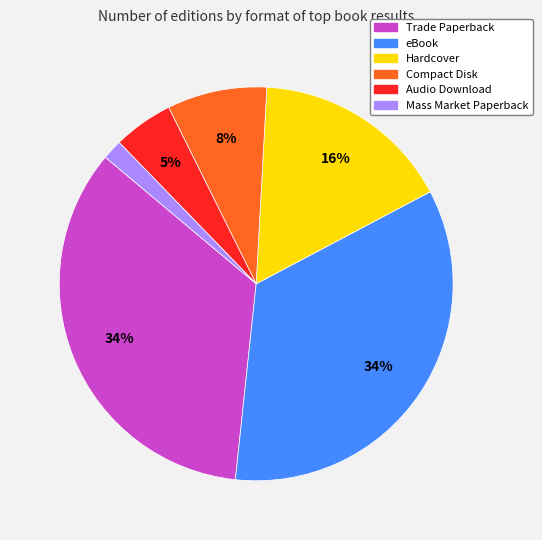

Which slice is the smallest?

Mass Market Paperback